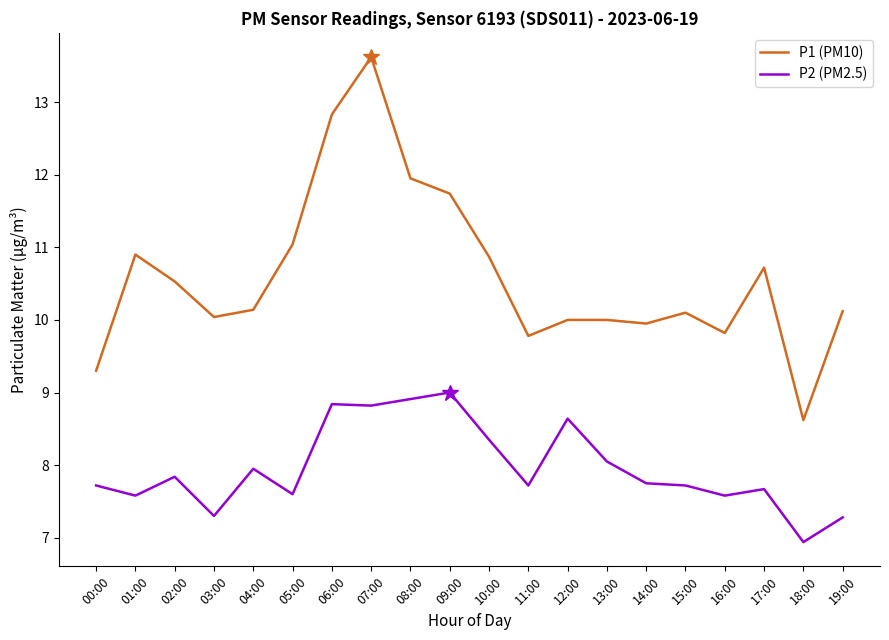

Which series has the largest range (max minus min)?

P1 (PM10)